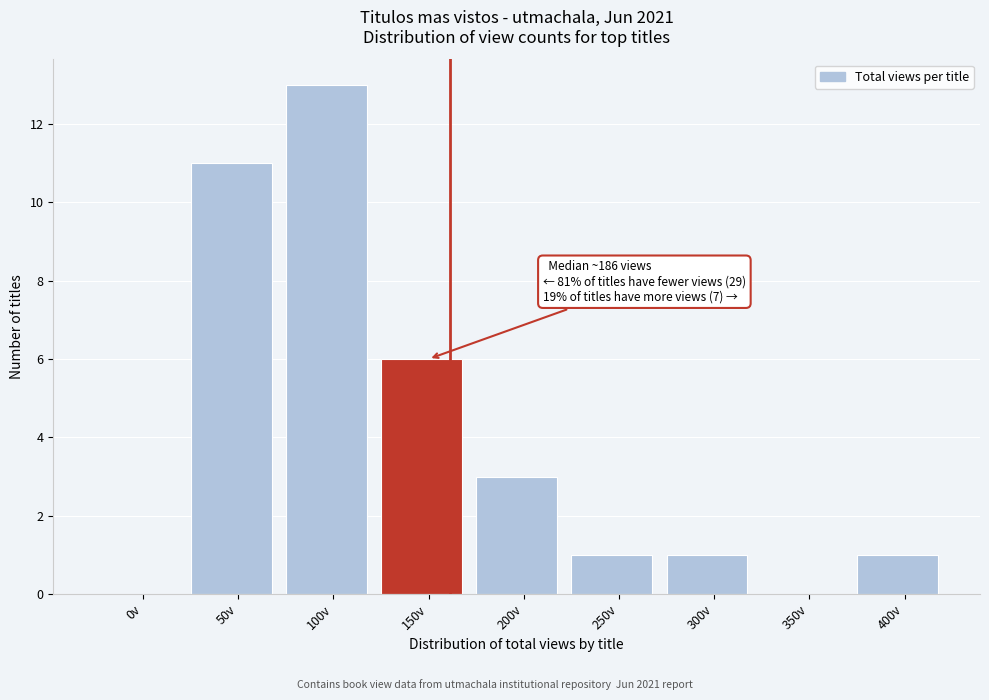

Reading left to right, list all the values displayed in this chart.

0v=0	50v=11	100v=13	150v=6	200v=3	250v=1	300v=1	350v=0	400v=1